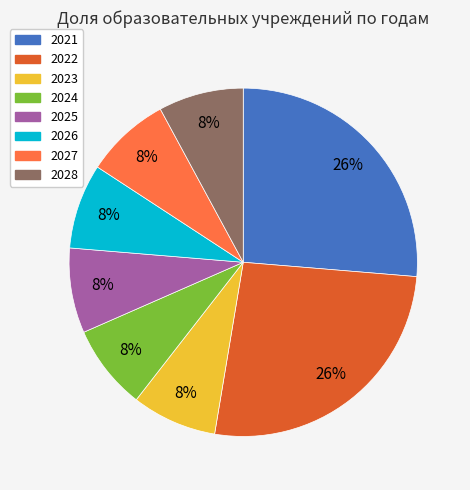

Is it true that 2027 is 8% of the pie?

True